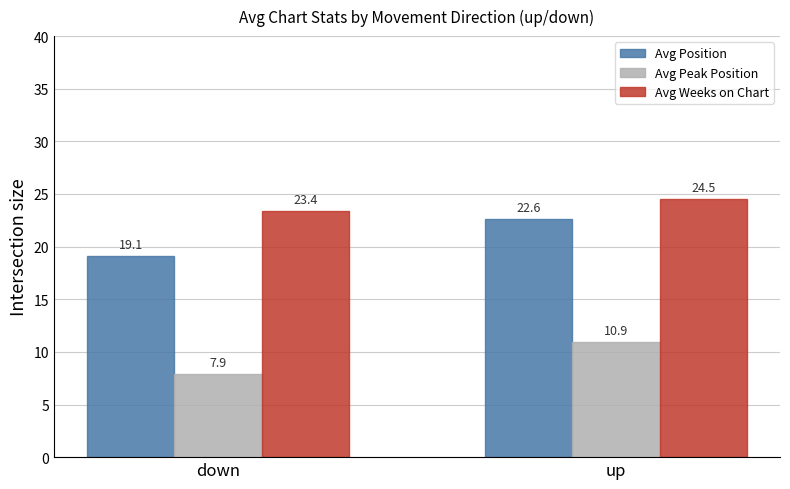

Is it true that Avg Peak Position equals 7.9 at down?

True